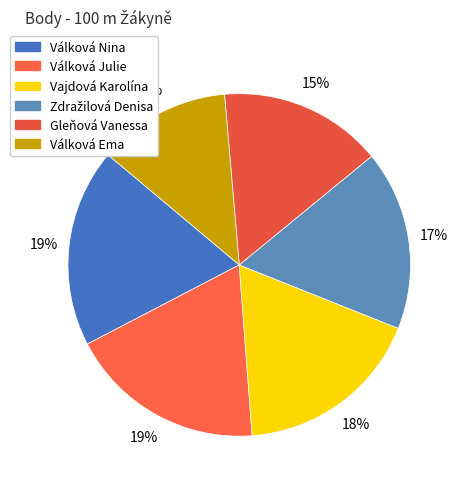

Count the number of slices in the pie.

6